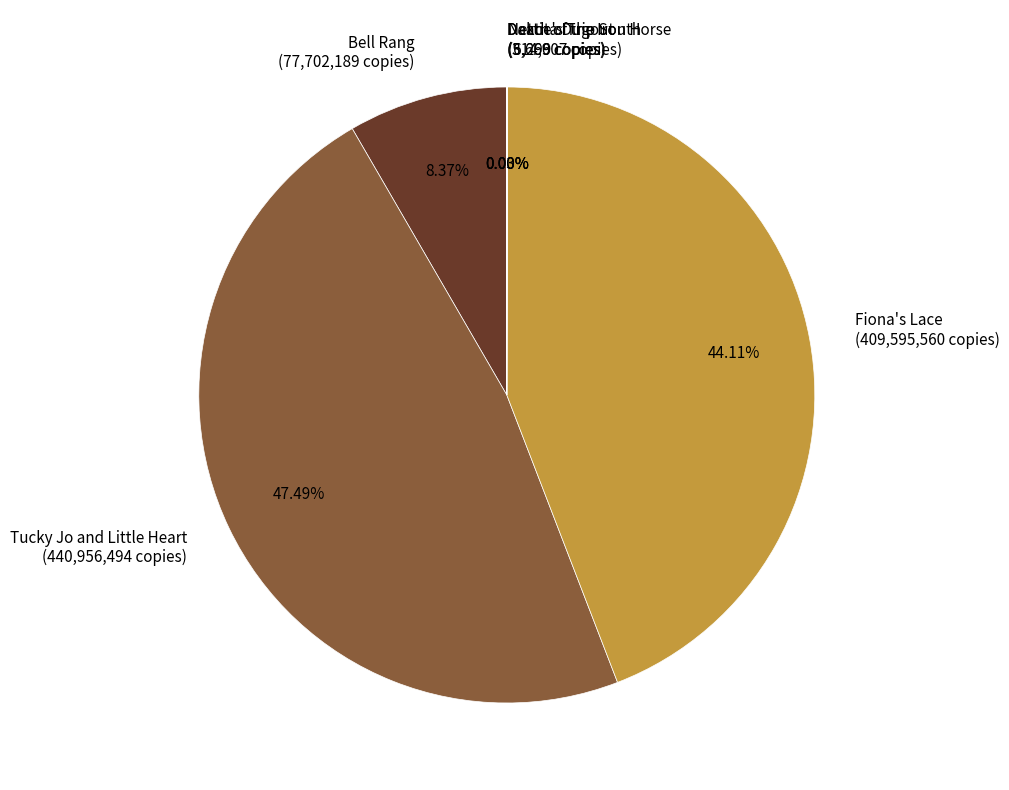

To the nearest percent, what is the average slice percentage?

17%